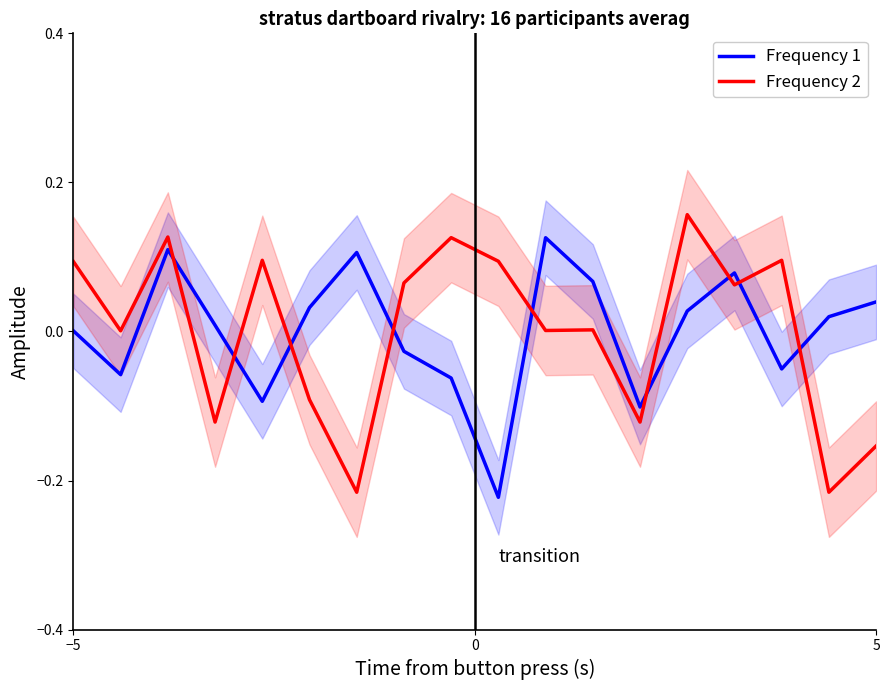

After their last crossing, which series has the higher values: Frequency 1 or Frequency 2?

Frequency 1